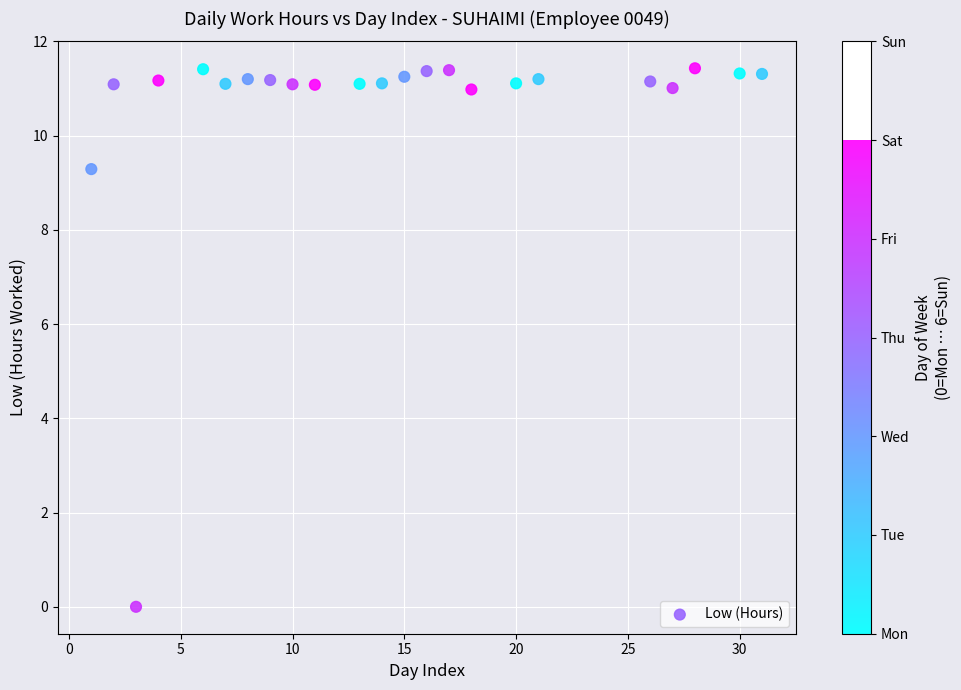

What is the range of X values (max minus min)?

30.0